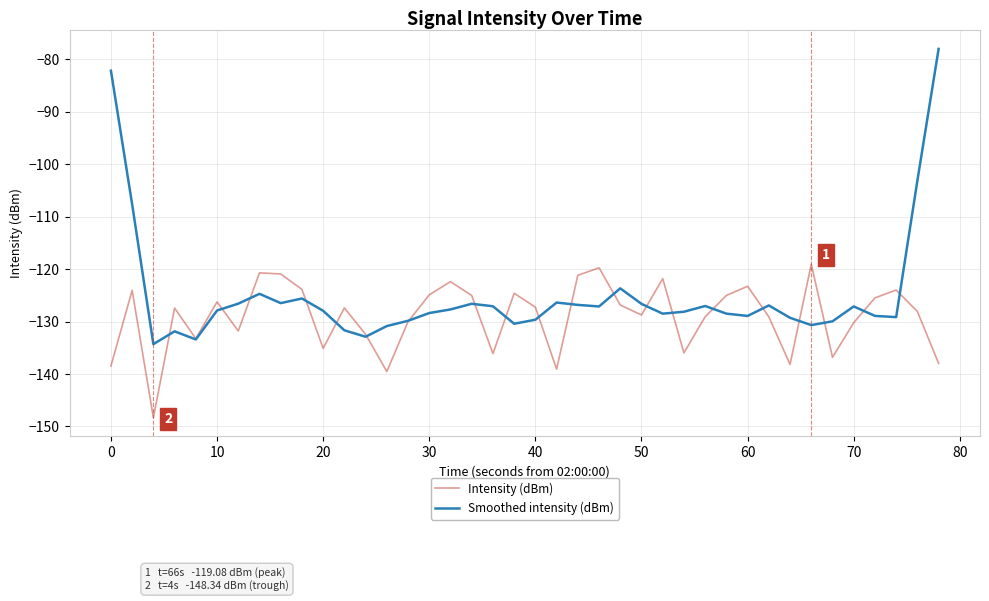

Rank the series by their maximum value, from highest to lowest.

Smoothed intensity (dBm), Intensity (dBm)